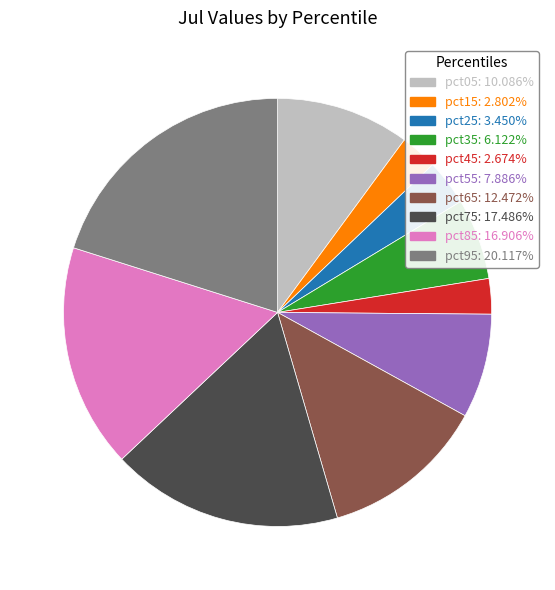

Do pct35: 6.122% and pct65: 12.472% together represent more than half of the pie?

No